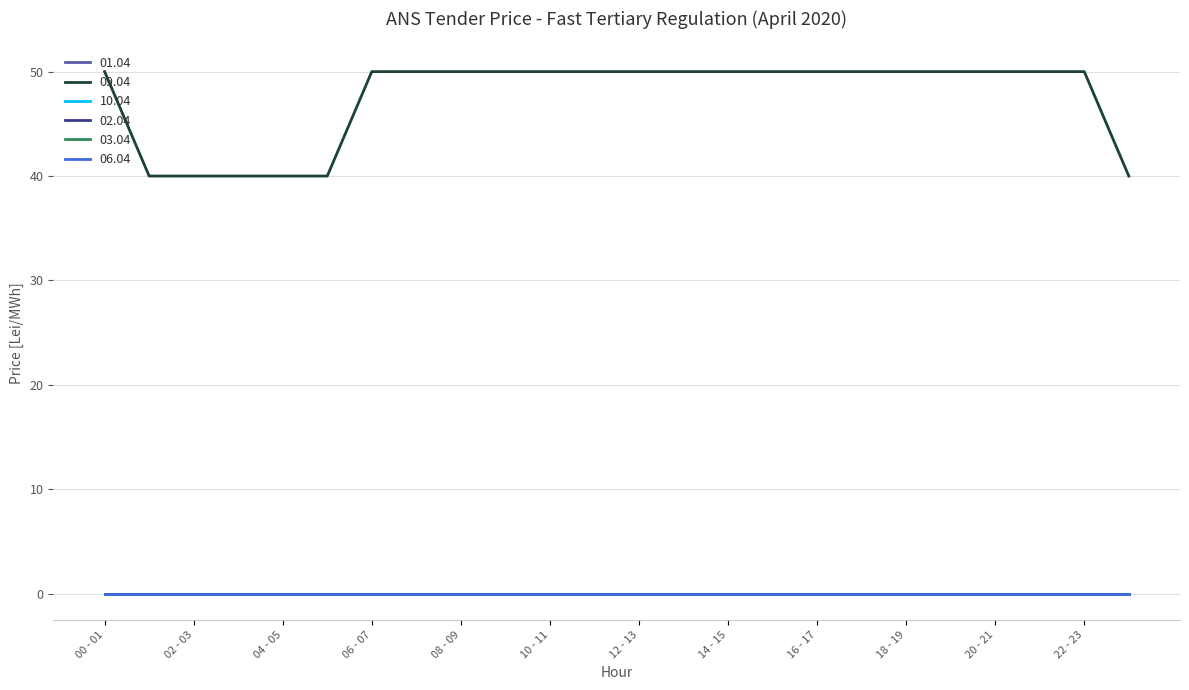

Is this an area chart (filled region under the line)?

No